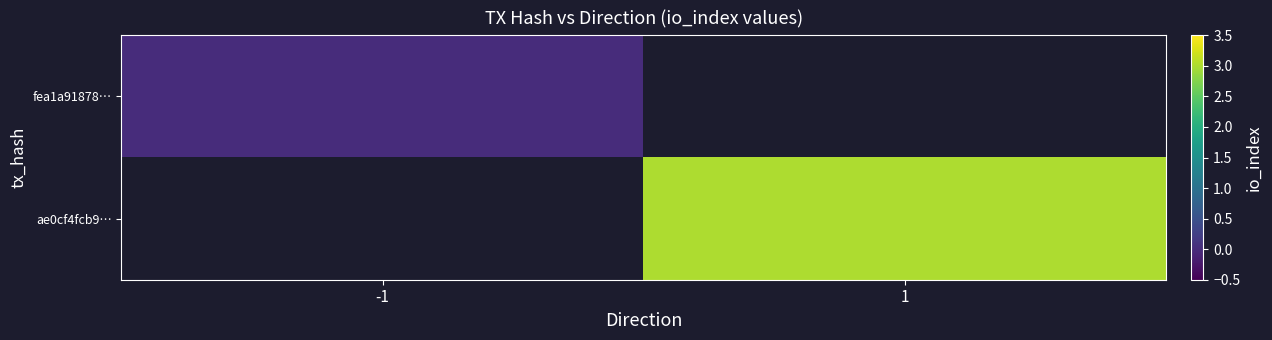

Where is fea1a91878… nearest to the value 0?

-1